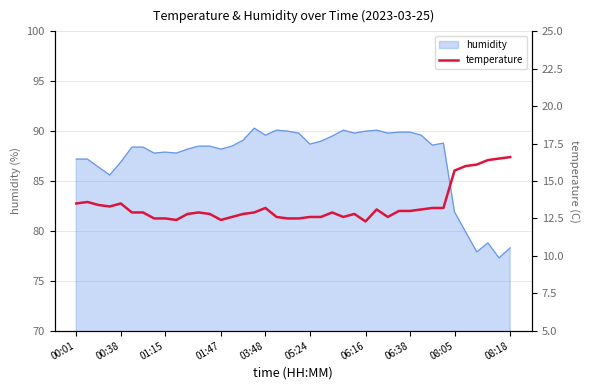

Is it true that humidity equals 87.9 at 01:15?

True